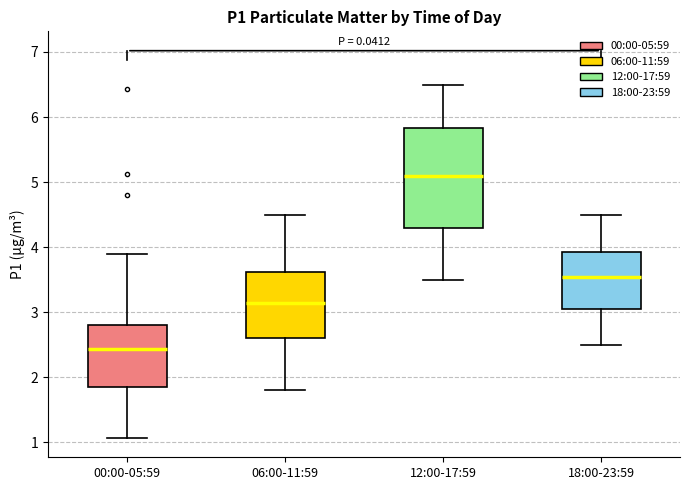

Reading left to right, transcribe this box plot: for each box, give where its median line is, the range the box spans, and where its two whiskers end, as read against the y-axis. The values are not printed on the chart, so give them approximately, as read against the axis.

00:00-05:59: median 2.4, box 1.9 to 2.8, whiskers 1.1 to 3.9
06:00-11:59: median 3.2, box 2.6 to 3.6, whiskers 1.8 to 4.5
12:00-17:59: median 5.1, box 4.3 to 5.8, whiskers 3.5 to 6.5
18:00-23:59: median 3.6, box 3.1 to 3.9, whiskers 2.5 to 4.5